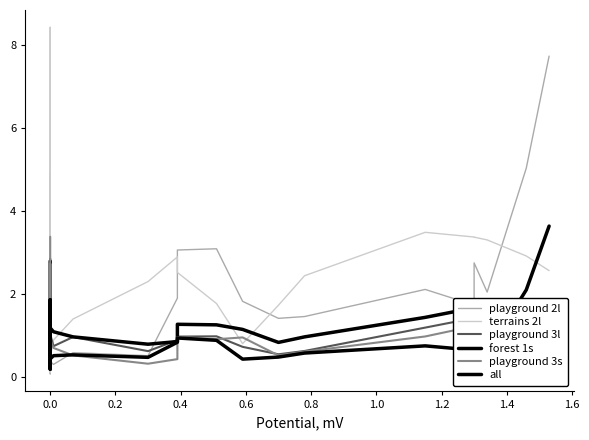

What is the value of the all point at the 28th from the left?

0.5